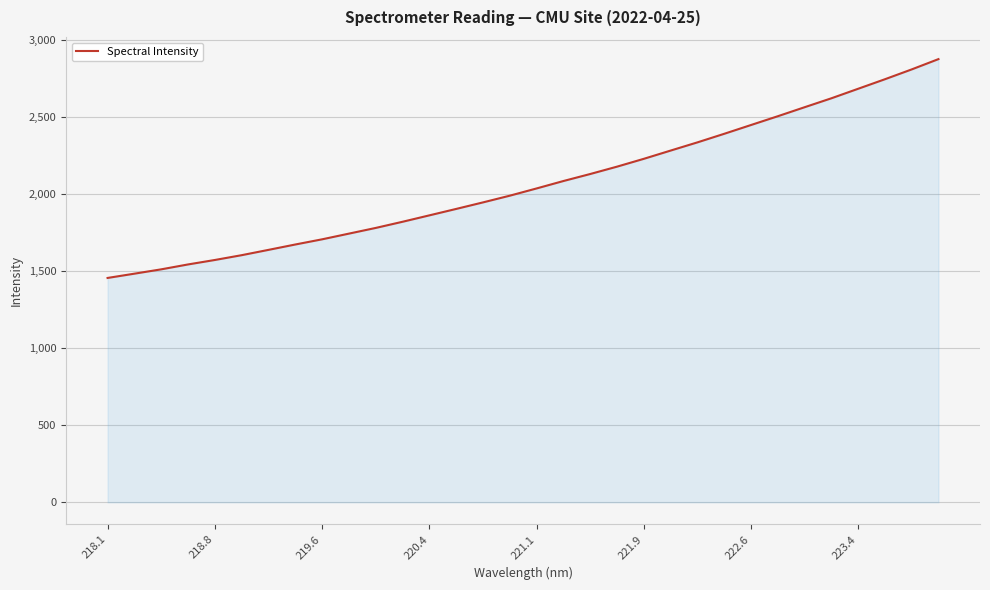

What is the greatest value displayed?

2875.4